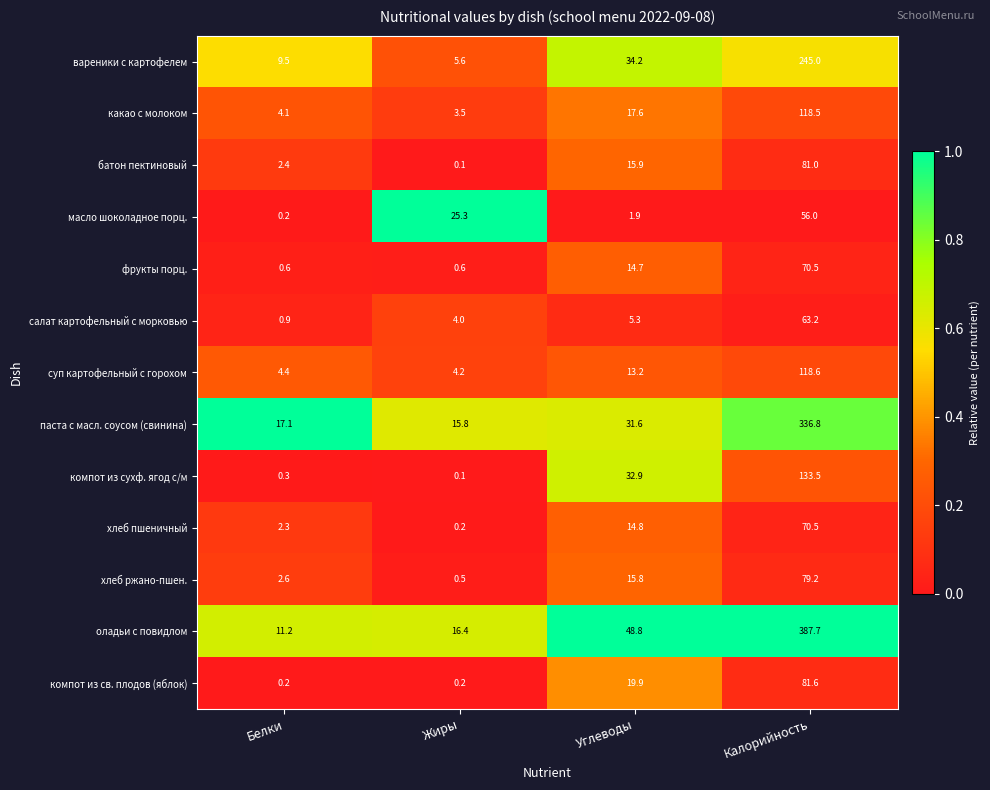

Which series has the widest spread of values?

оладьи с повидлом